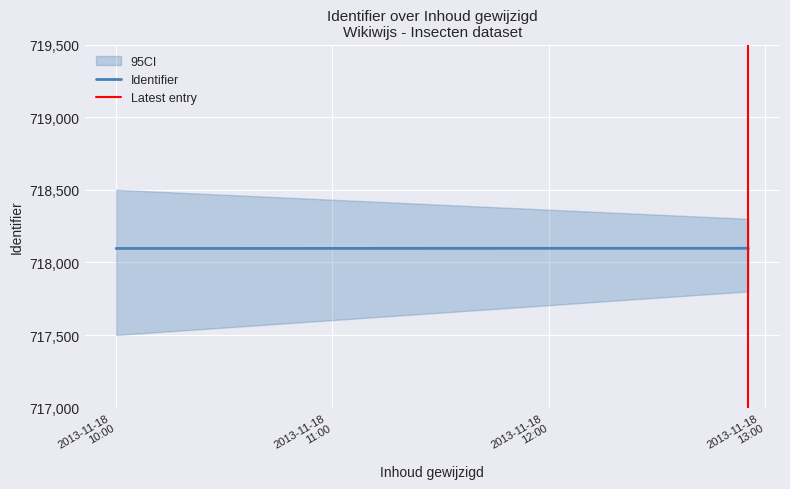

How many lines are shown in the chart?

2